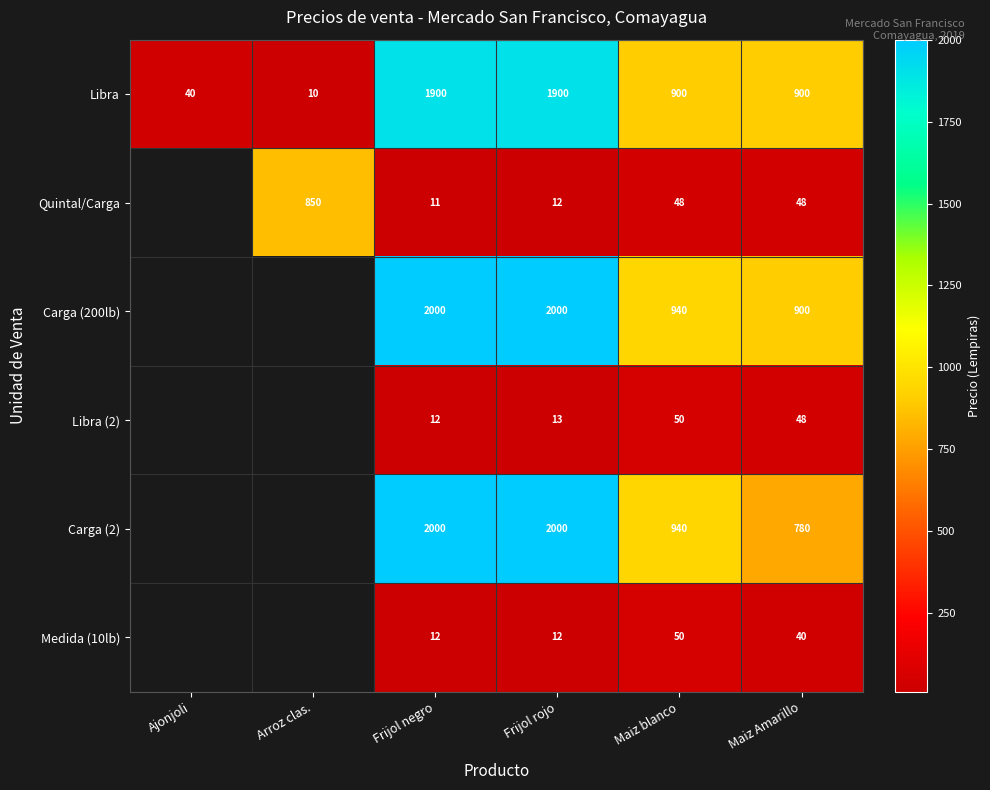

The Carga (2) series shows 2000 at Frijol negro. True or false?

True